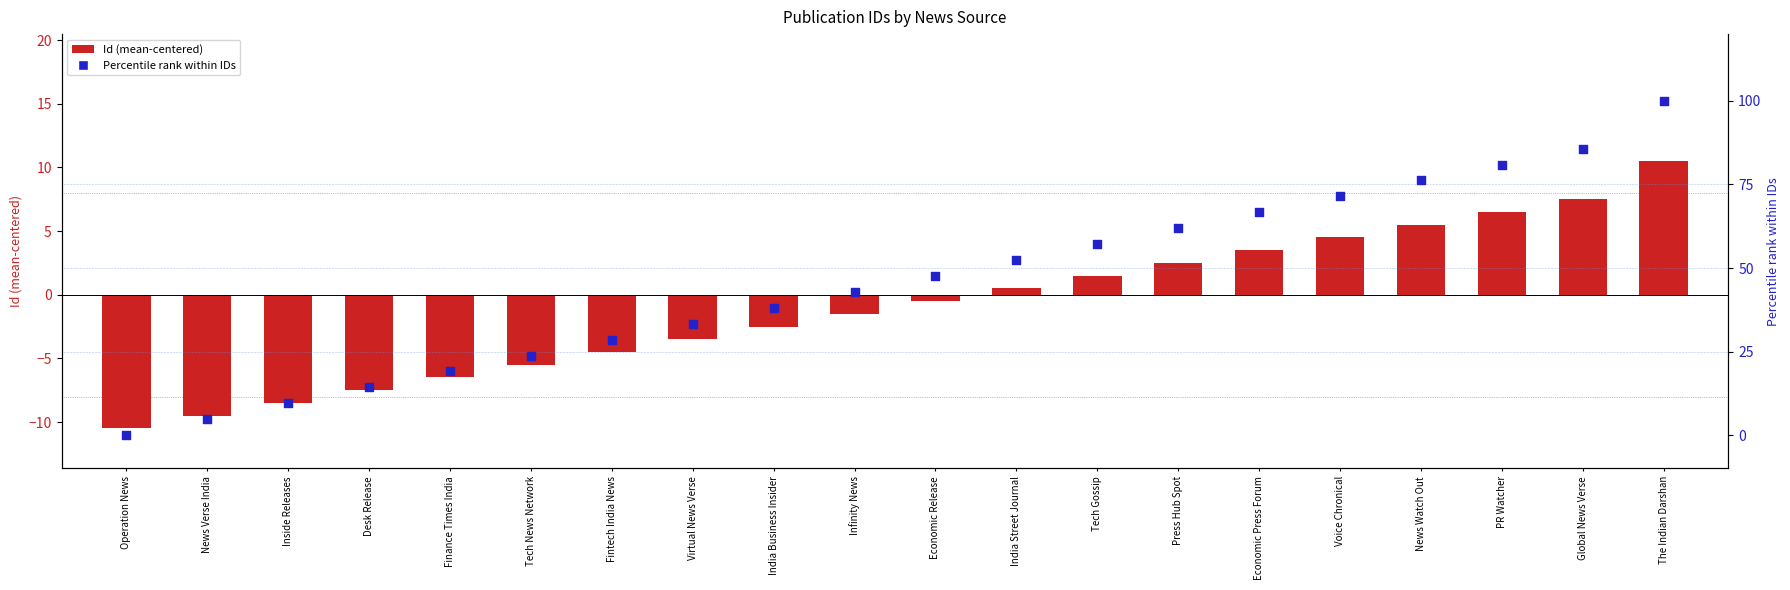

Which series has the largest total across all categories?

Percentile rank